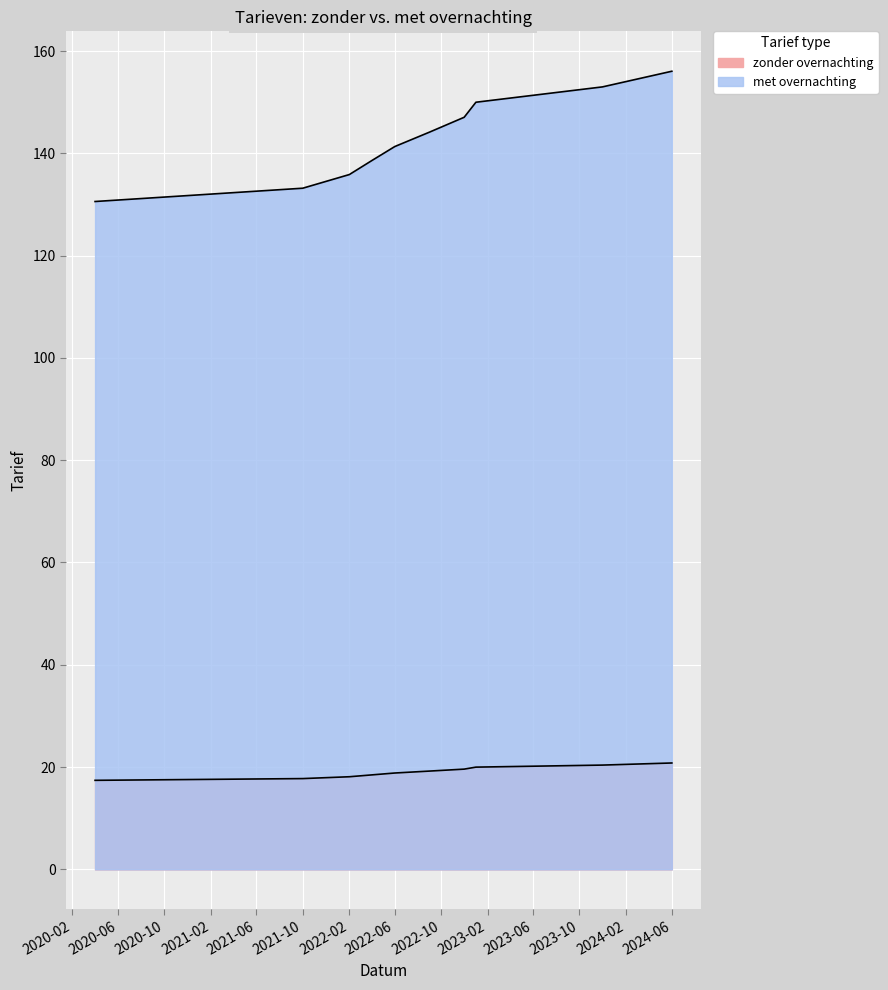

How many lines are shown in the chart?

2